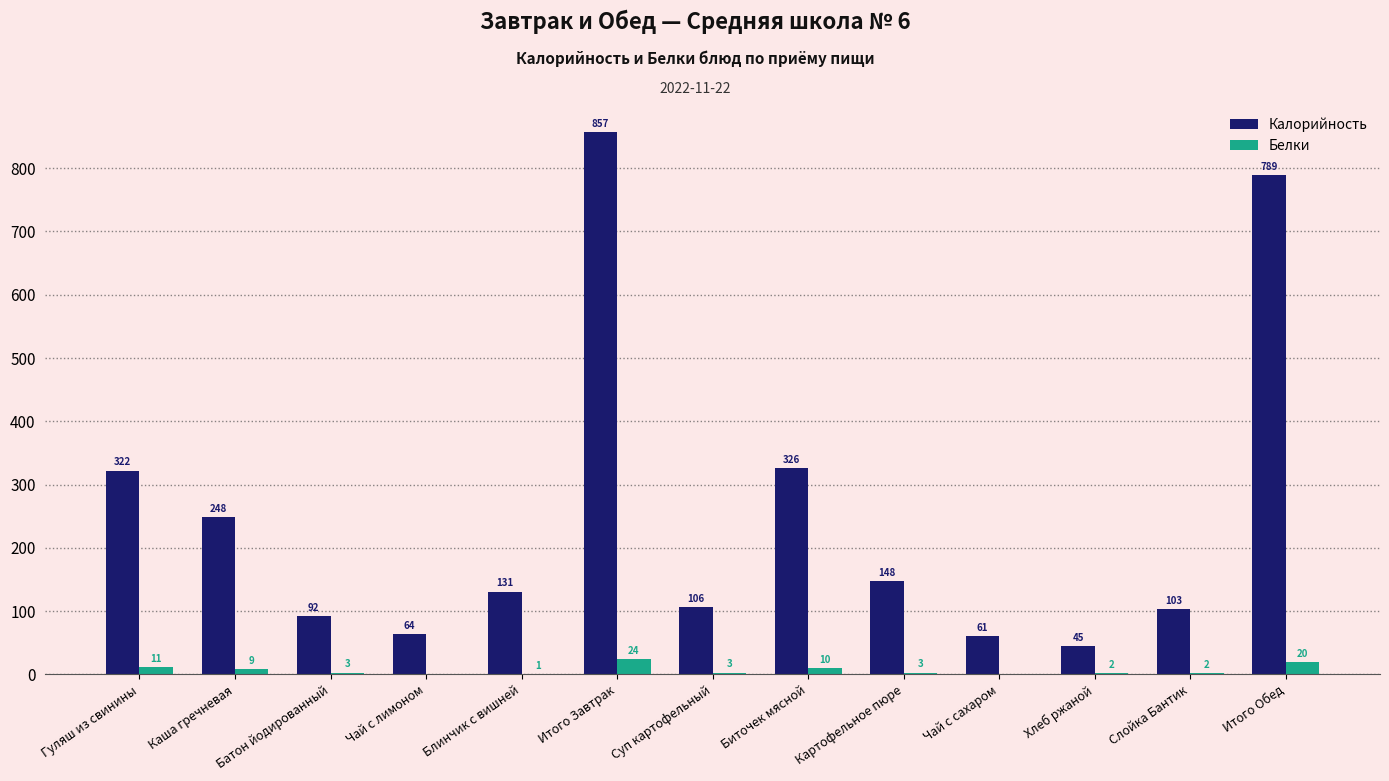

What value does the Калорийность series have at Чай с лимоном?

64